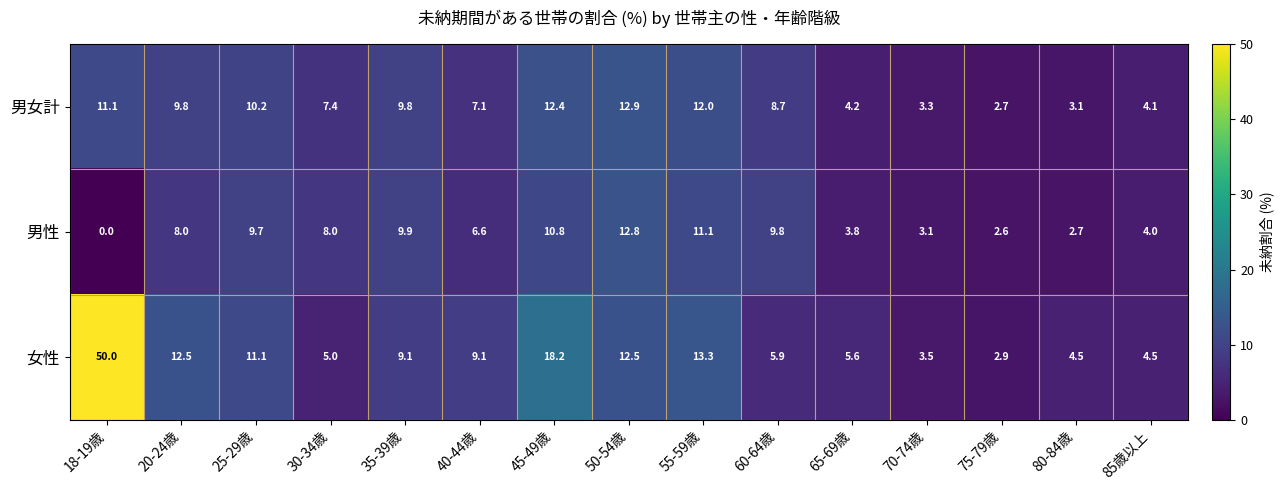

List the series in order of their peak value, highest first.

女性, 男女計, 男性